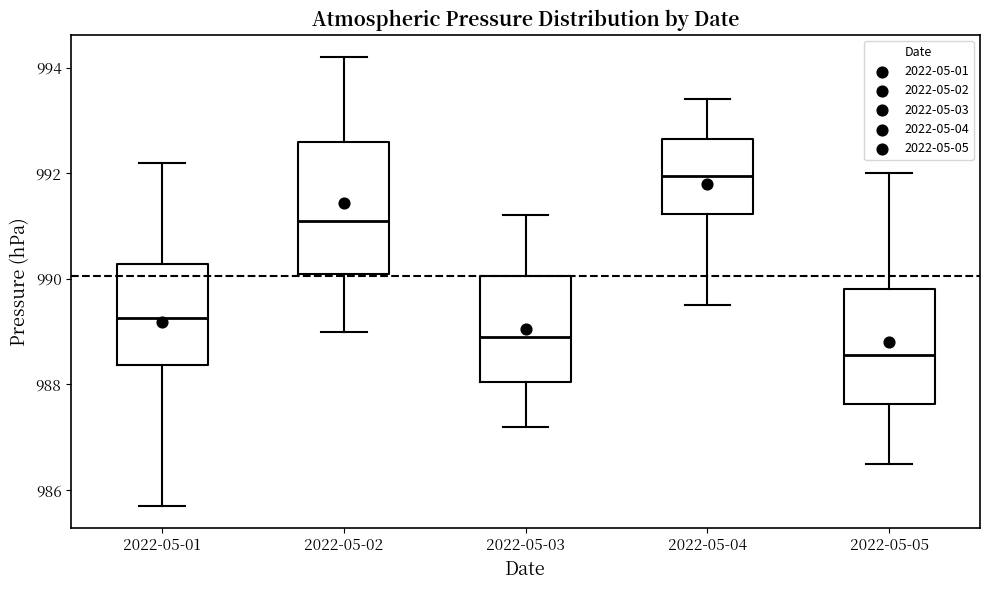

Comparing the boxes themselves (not the whiskers), which one is the tallest?

2022-05-02